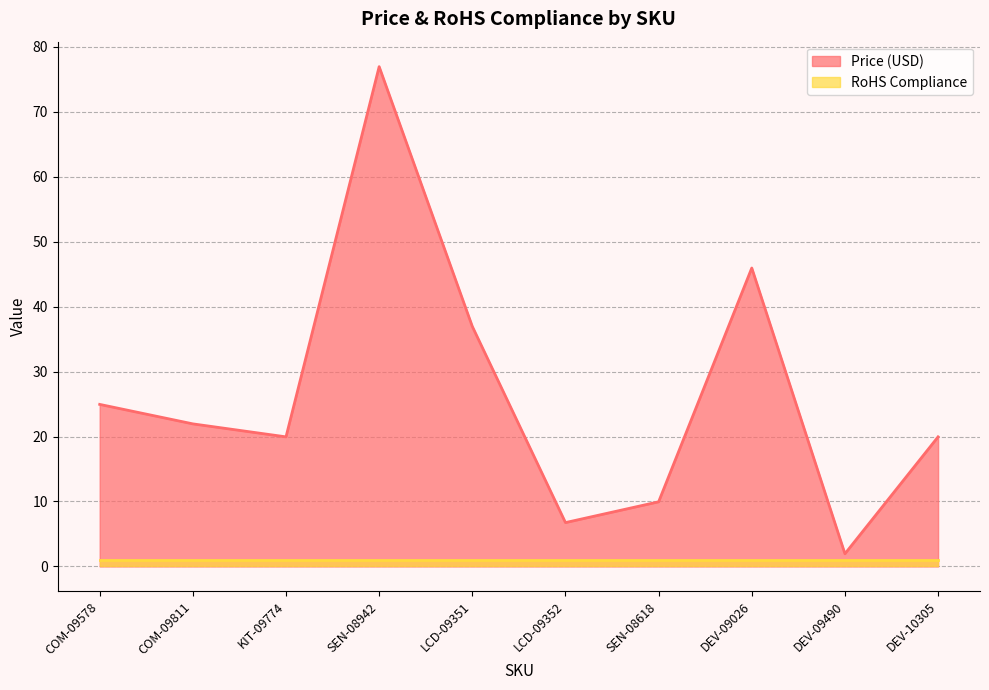

Where is the data nearest to the value 39?

LCD-09351